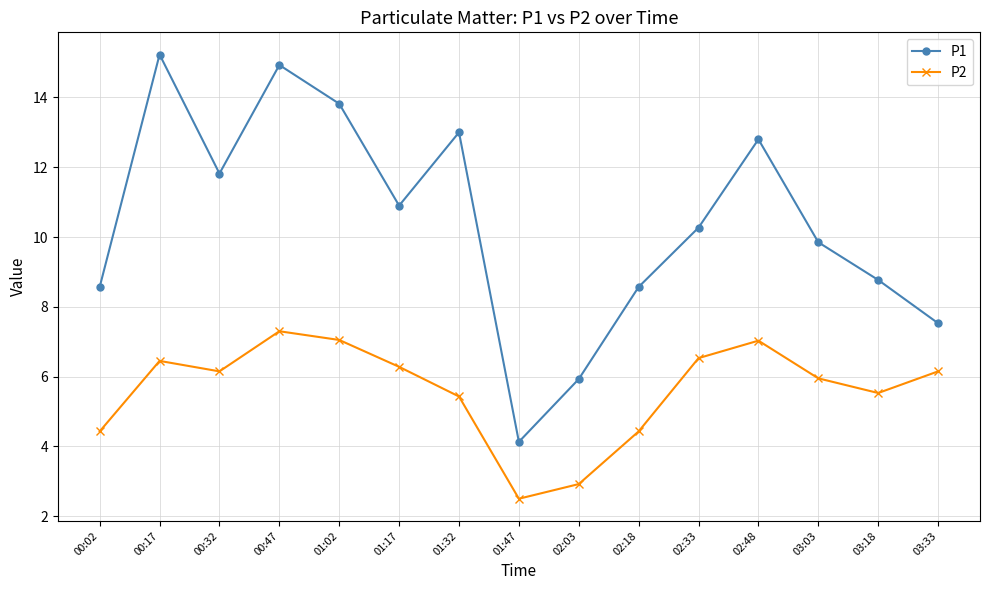

At how many categories does at least one series exceed 8?

12